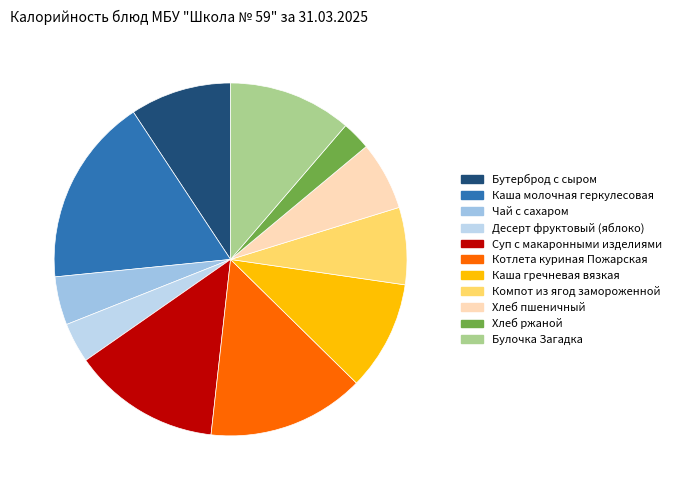

Which category has the biggest portion of the pie?

Каша молочная геркулесовая